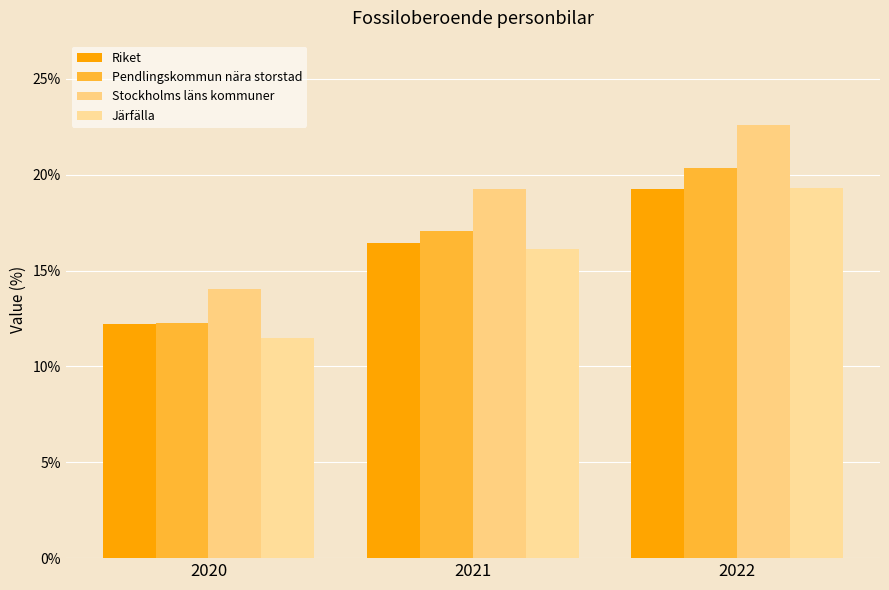

At which category does the chart reach its minimum across all series?

2020